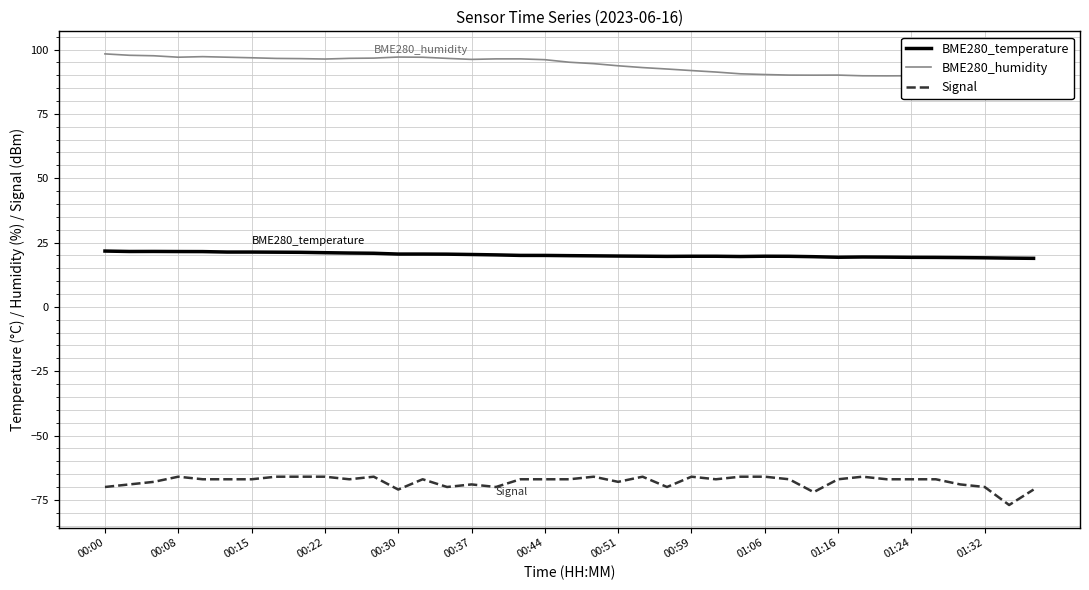

True or false: BME280_temperature has a value of 19.2 at 01:24.

True